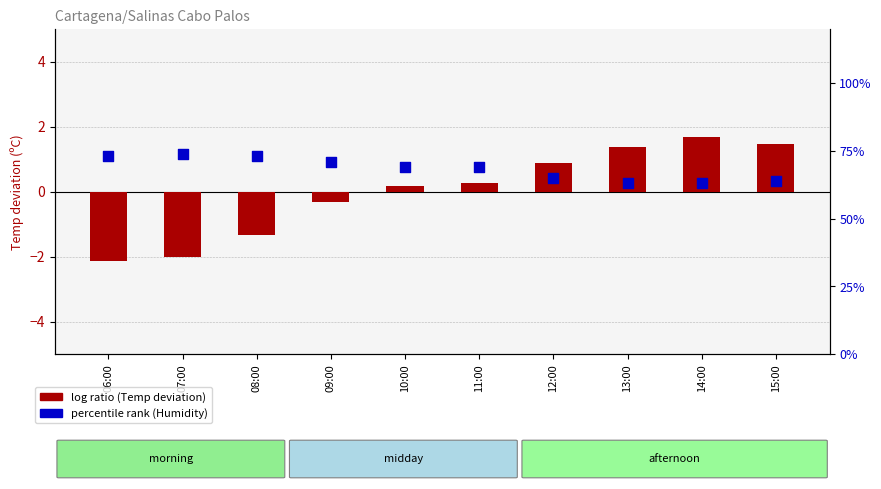

Is the value of percentile rank within the sample at 15:00 greater than the value of log ratio (Temp deviation) at 09:00?

Yes